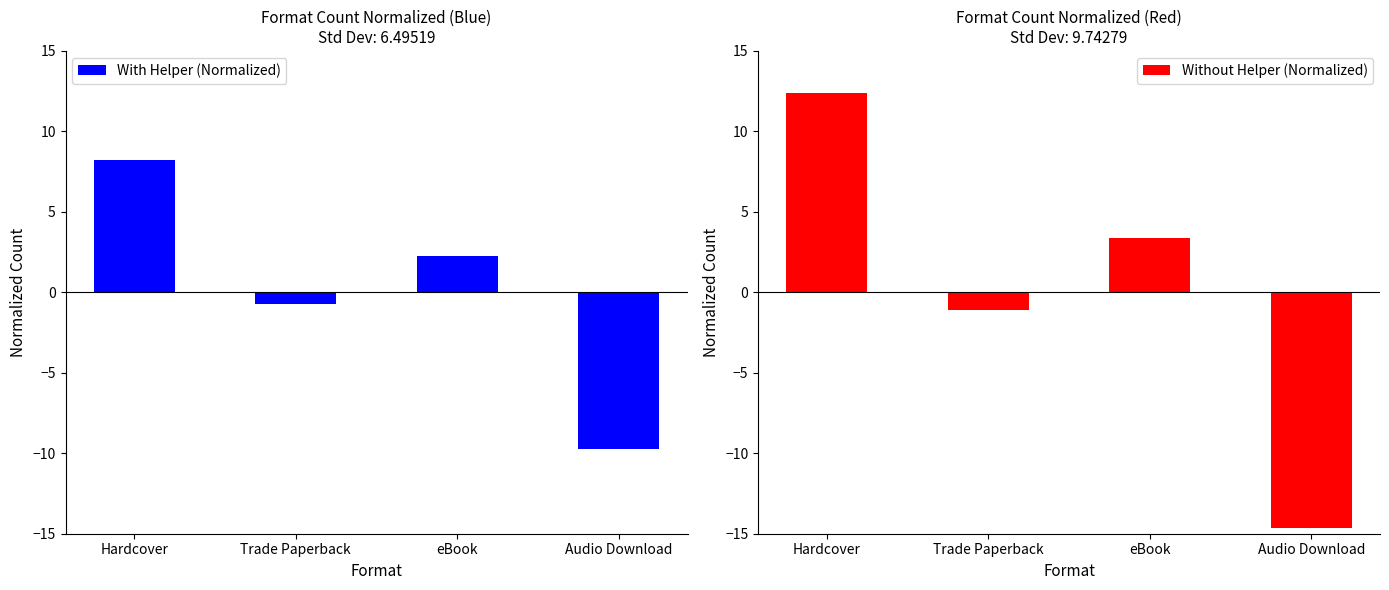

What is the value of the Without Helper (Normalized) bar at the 1st from the left?

12.4